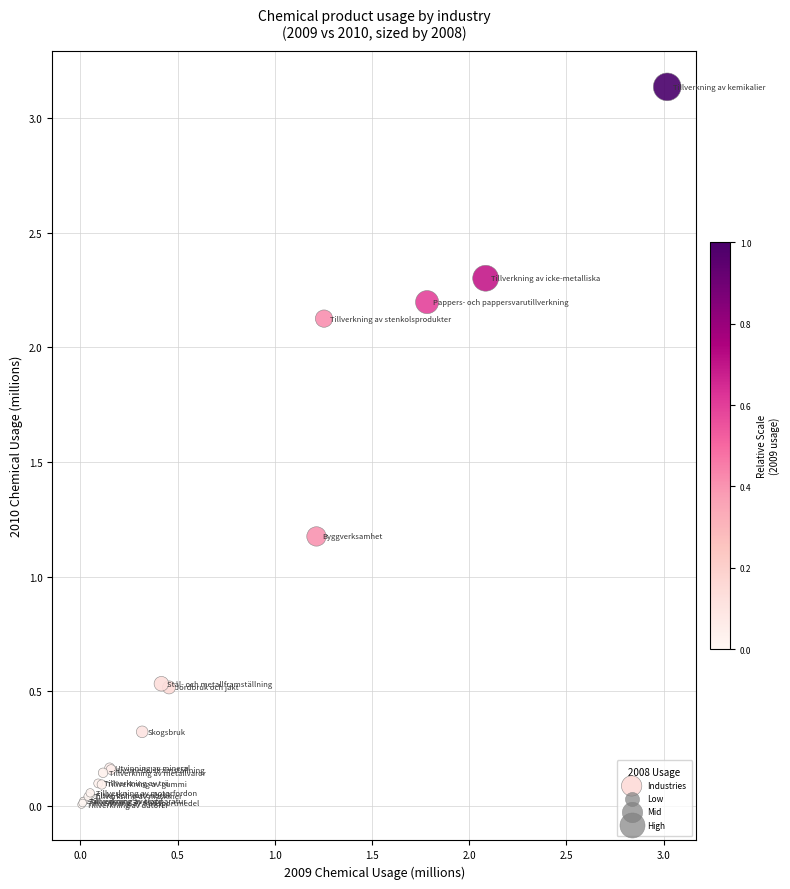

What Y value in the scatter plot is closest to 1?

1.2